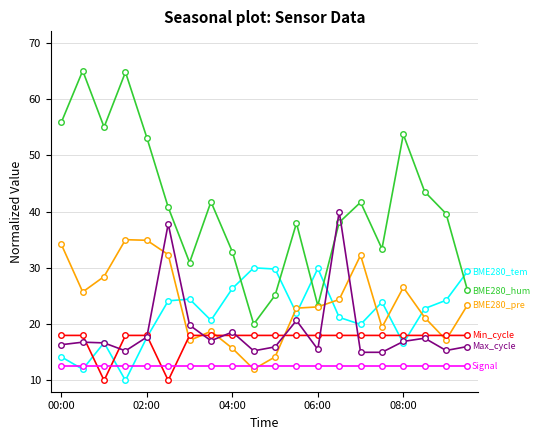

What is the maximum value shown in the chart?

65.0